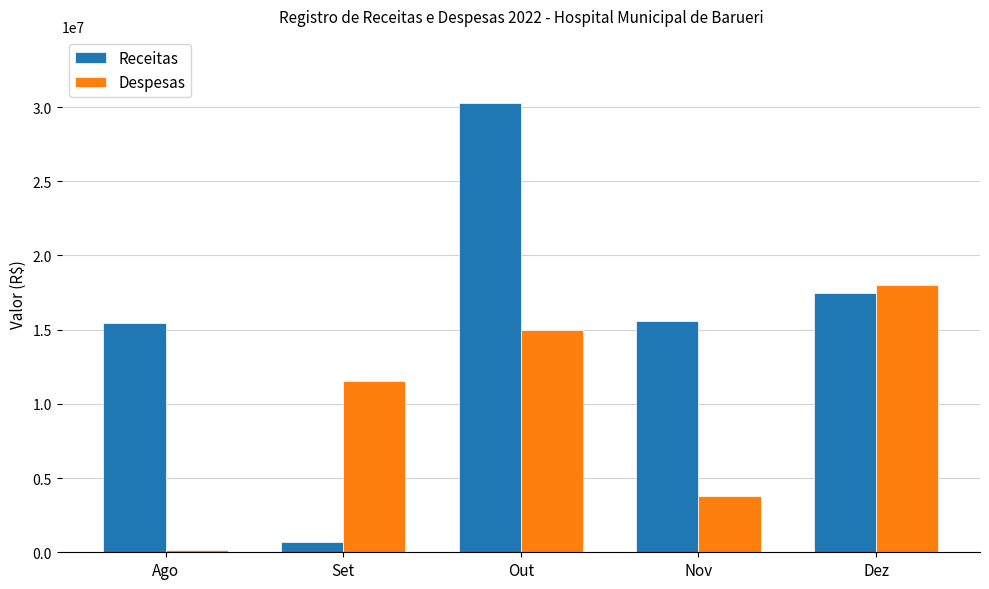

Where is Despesas nearest to the value 9094727?

Set